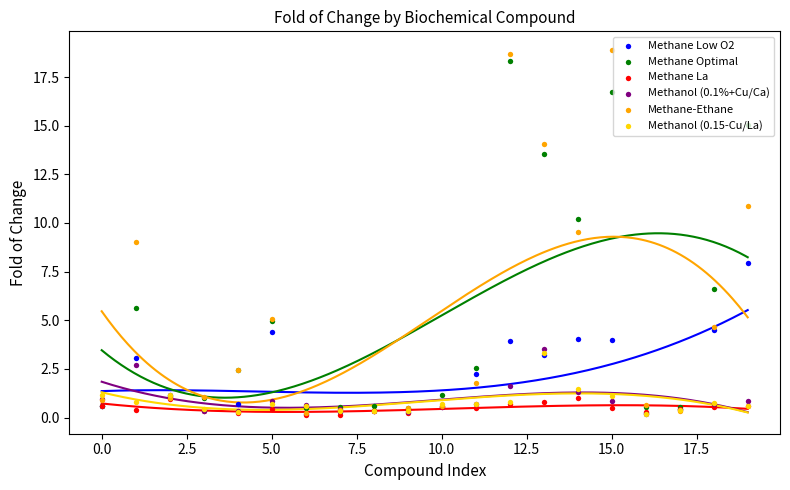

What are all the series names shown in the legend?

Methane Low O2, Methane Optimal, Methane La, Methanol (0.1%+Cu/Ca), Methane-Ethane, Methanol (0.15-Cu/La)